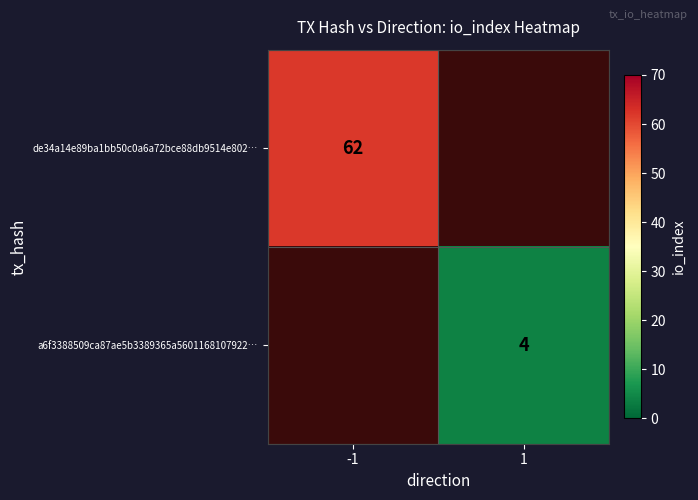

Is it true that de34a14e89ba1bb50c0a6a72bce88db9514e802… equals 101 at -1?

False